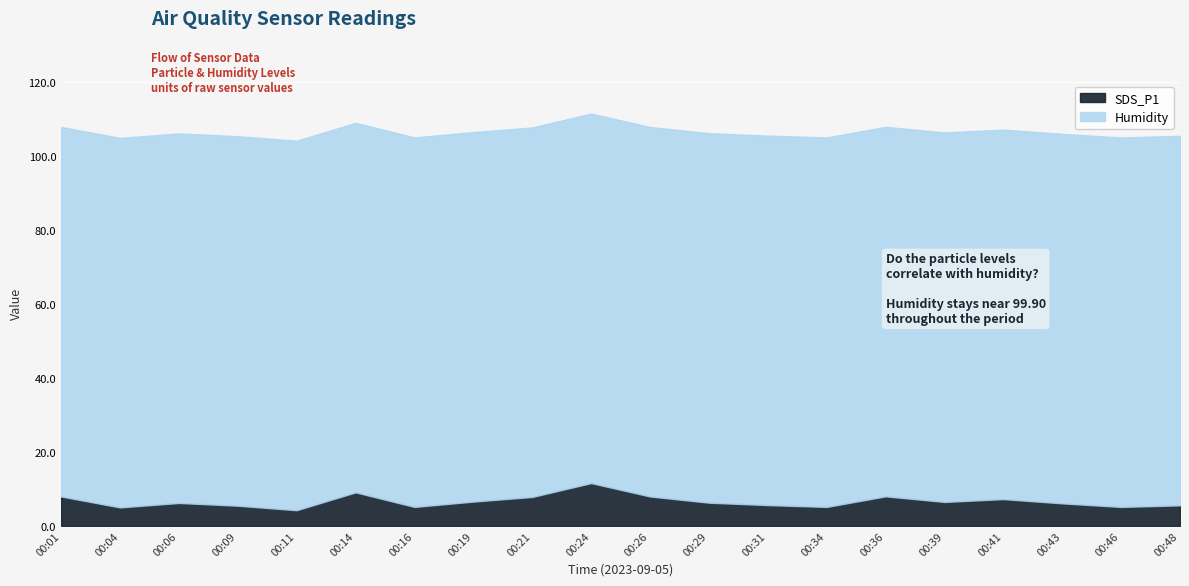

True or false: SDS_P1 and Humidity intersect in this chart.

False